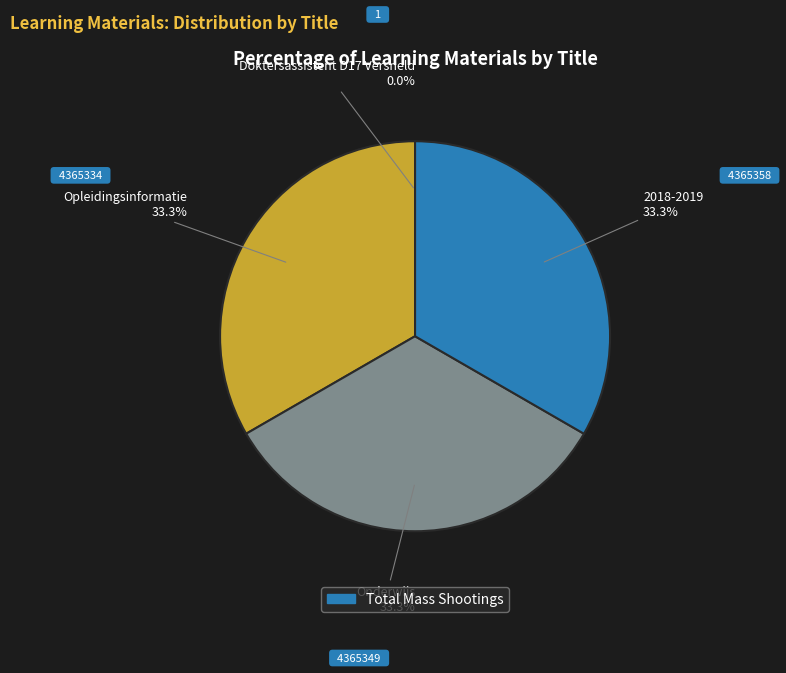

To the nearest percent, what is the difference between the largest and smallest slice percentages?

33%